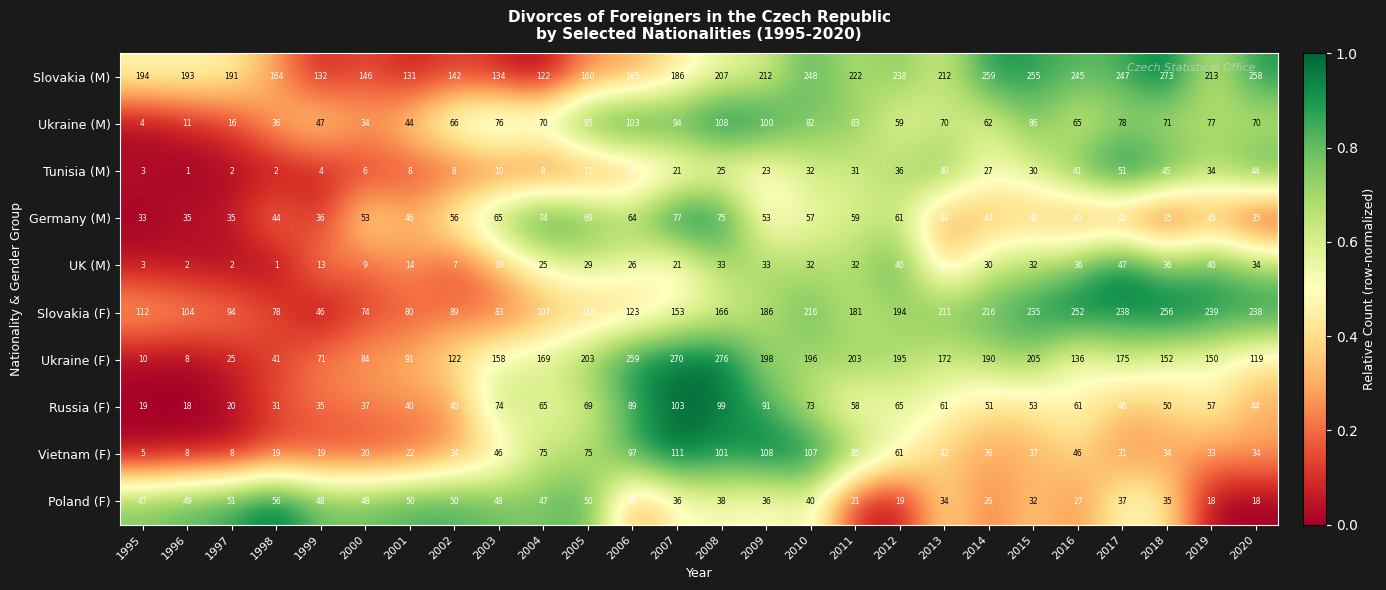

What is the difference between the highest and lowest values at 1995?

191